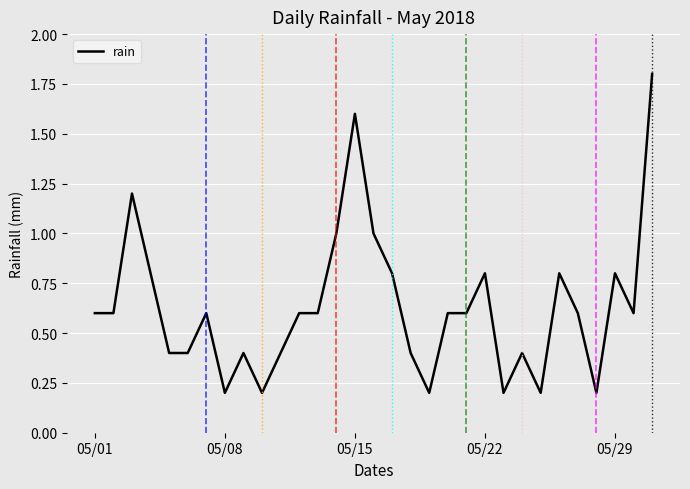

What is the maximum value shown in the chart?

1.8